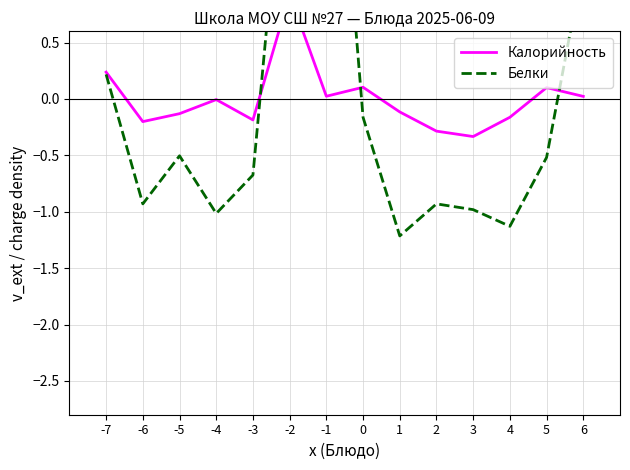

What is the difference between the Белки values at -6 and -7?

1.1